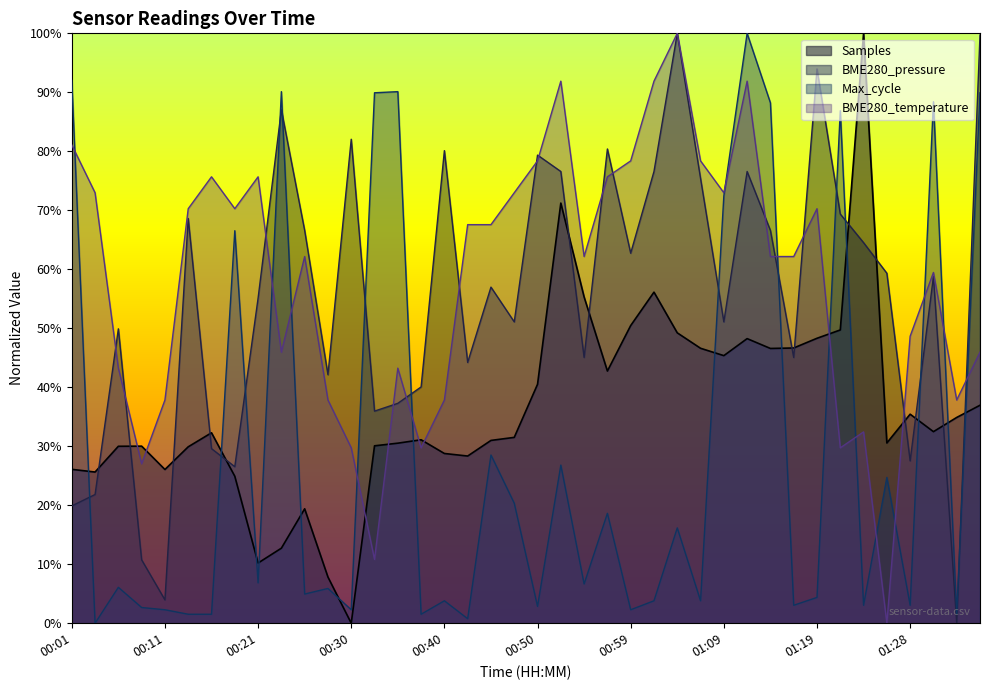

How many interior local valleys (lower than both neighbors) does the data have?

10